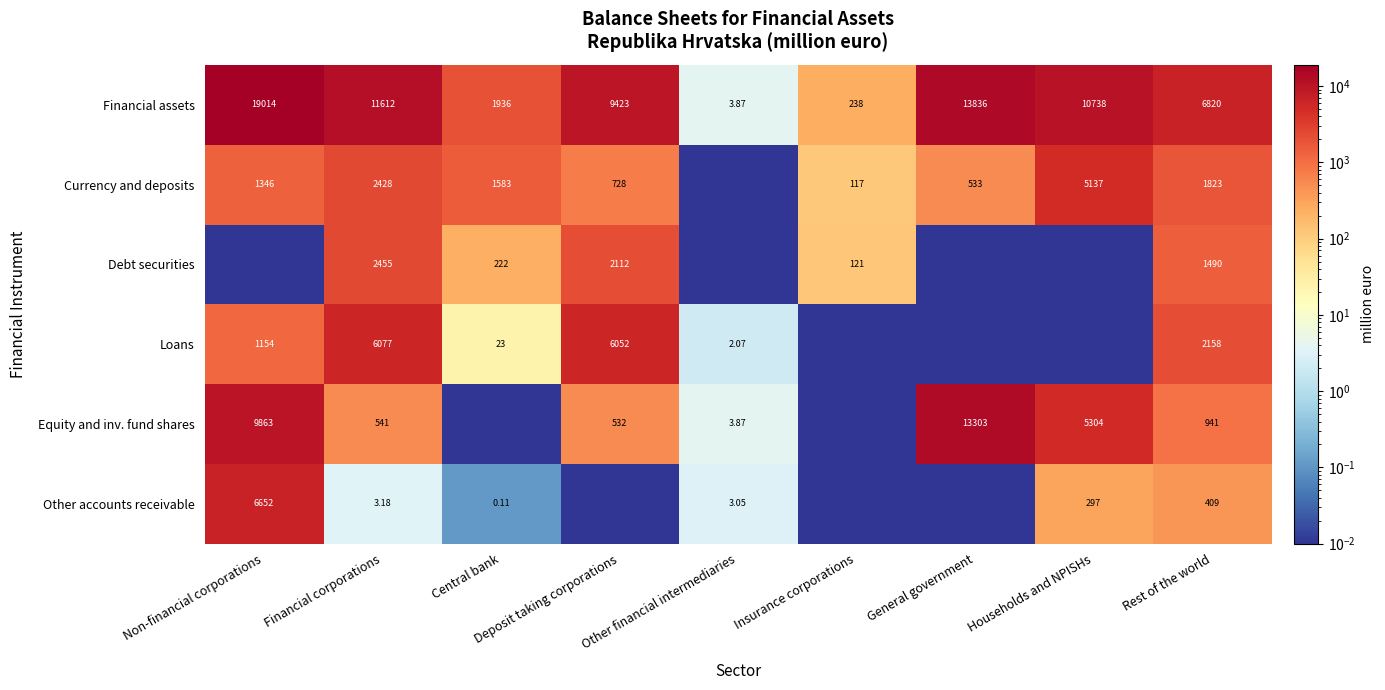

At which label is Financial assets closest to 9508?

Deposit taking corporations